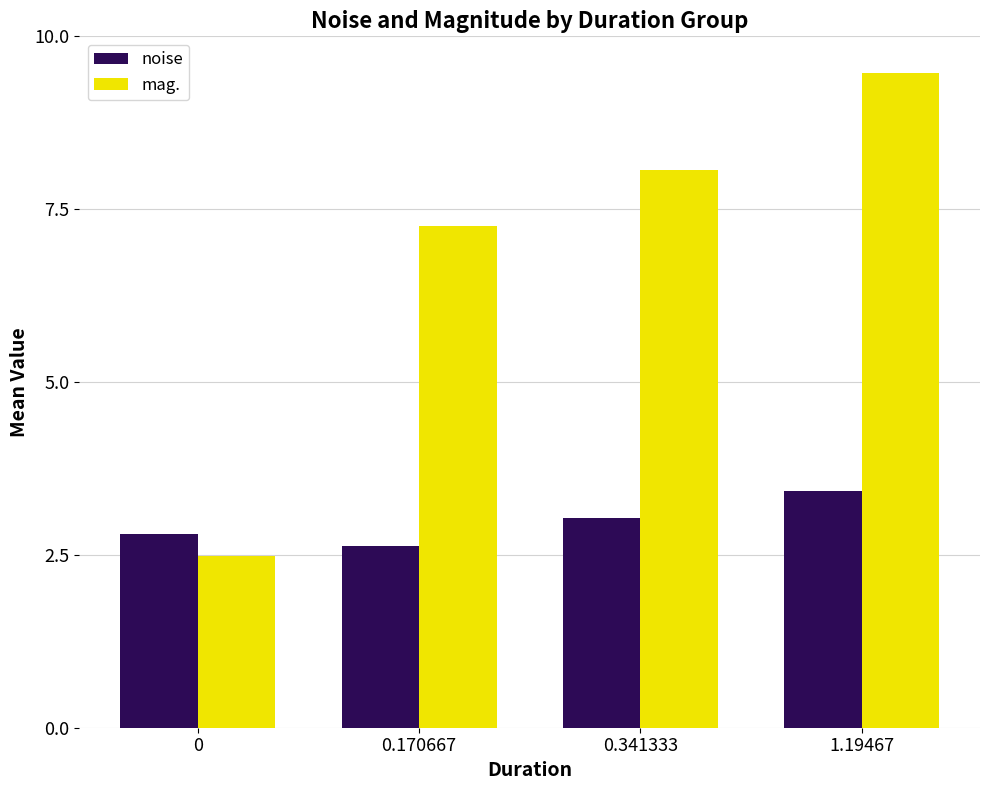

What is the difference between the mag. values at 0.341333 and 1.19467?

1.4